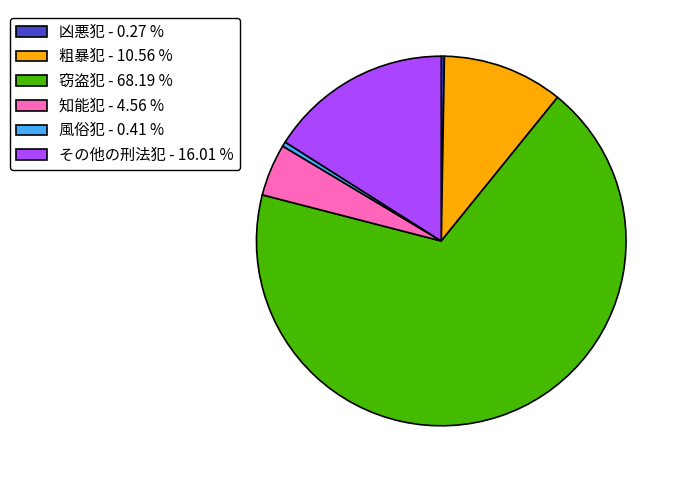

Is 窃盗犯 - 68.19 % the majority of the pie?

Yes